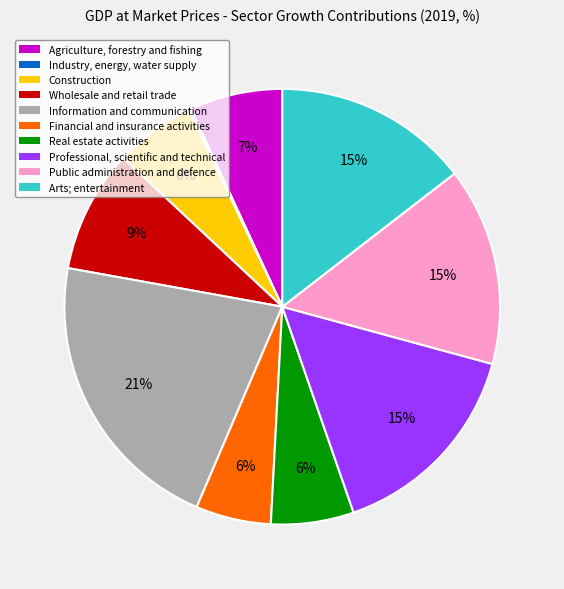

Is there any slice that represents more than half of the pie?

No